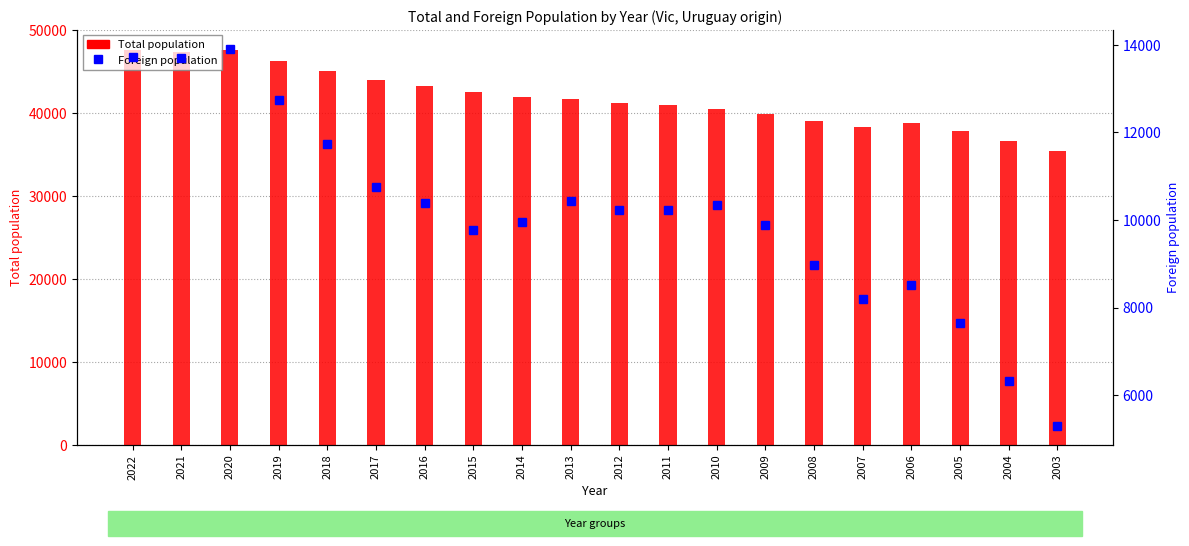

Rank the series by their maximum value, from lowest to highest.

Foreign population, Total population